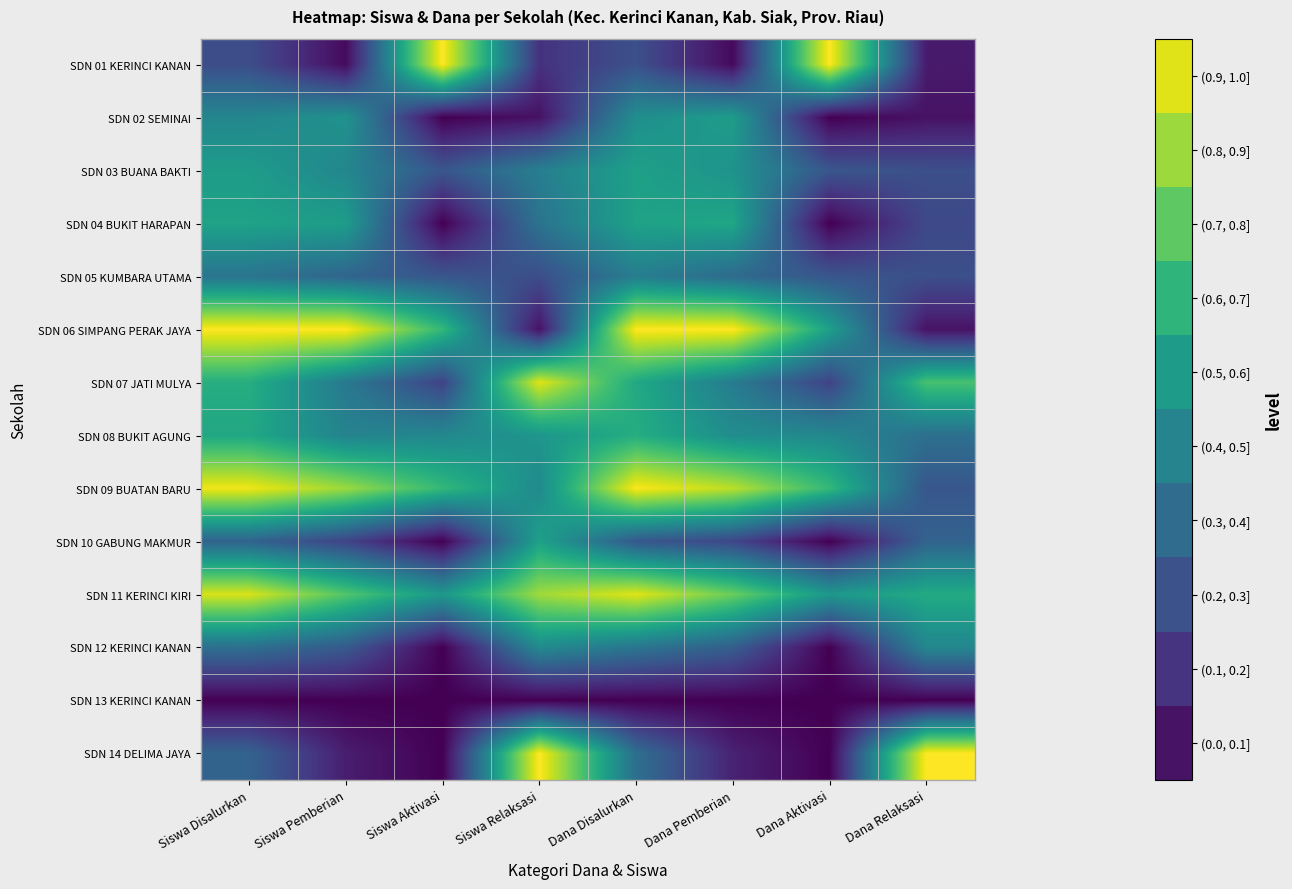

Reading left to right, extract all data points from this chart.

SDN 01 KERINCI KANAN: Siswa Disalurkan=0.2	Siswa Pemberian=0.0	Siswa Aktivasi=1.0	Siswa Relaksasi=0.1	Dana Disalurkan=0.2	Dana Pemberian=0.0	Dana Aktivasi=1.0	Dana Relaksasi=0.1
SDN 02 SEMINAI: Siswa Disalurkan=0.5	Siswa Pemberian=0.5	Siswa Aktivasi=0.0	Siswa Relaksasi=0.0	Dana Disalurkan=0.5	Dana Pemberian=0.6	Dana Aktivasi=0.0	Dana Relaksasi=0.0
SDN 03 BUANA BAKTI: Siswa Disalurkan=0.6	Siswa Pemberian=0.5	Siswa Aktivasi=0.3	Siswa Relaksasi=0.4	Dana Disalurkan=0.6	Dana Pemberian=0.5	Dana Aktivasi=0.3	Dana Relaksasi=0.2
SDN 04 BUKIT HARAPAN: Siswa Disalurkan=0.6	Siswa Pemberian=0.6	Siswa Aktivasi=0.0	Siswa Relaksasi=0.4	Dana Disalurkan=0.6	Dana Pemberian=0.6	Dana Aktivasi=0.0	Dana Relaksasi=0.2
SDN 05 KUMBARA UTAMA: Siswa Disalurkan=0.4	Siswa Pemberian=0.3	Siswa Aktivasi=0.3	Siswa Relaksasi=0.2	Dana Disalurkan=0.4	Dana Pemberian=0.3	Dana Aktivasi=0.3	Dana Relaksasi=0.2
SDN 06 SIMPANG PERAK JAYA: Siswa Disalurkan=1.0	Siswa Pemberian=1.0	Siswa Aktivasi=0.7	Siswa Relaksasi=0.0	Dana Disalurkan=1.0	Dana Pemberian=1.0	Dana Aktivasi=0.6	Dana Relaksasi=0.0
SDN 07 JATI MULYA: Siswa Disalurkan=0.6	Siswa Pemberian=0.4	Siswa Aktivasi=0.2	Siswa Relaksasi=1.0	Dana Disalurkan=0.6	Dana Pemberian=0.4	Dana Aktivasi=0.2	Dana Relaksasi=0.7
SDN 08 BUKIT AGUNG: Siswa Disalurkan=0.6	Siswa Pemberian=0.4	Siswa Aktivasi=0.5	Siswa Relaksasi=0.5	Dana Disalurkan=0.6	Dana Pemberian=0.5	Dana Aktivasi=0.5	Dana Relaksasi=0.4
SDN 09 BUATAN BARU: Siswa Disalurkan=1.0	Siswa Pemberian=0.9	Siswa Aktivasi=0.7	Siswa Relaksasi=0.5	Dana Disalurkan=1.0	Dana Pemberian=0.9	Dana Aktivasi=0.7	Dana Relaksasi=0.3
SDN 10 GABUNG MAKMUR: Siswa Disalurkan=0.3	Siswa Pemberian=0.2	Siswa Aktivasi=0.0	Siswa Relaksasi=0.6	Dana Disalurkan=0.3	Dana Pemberian=0.2	Dana Aktivasi=0.0	Dana Relaksasi=0.3
SDN 11 KERINCI KIRI: Siswa Disalurkan=0.9	Siswa Pemberian=0.7	Siswa Aktivasi=0.5	Siswa Relaksasi=0.9	Dana Disalurkan=1.0	Dana Pemberian=0.8	Dana Aktivasi=0.5	Dana Relaksasi=0.6
SDN 12 KERINCI KANAN: Siswa Disalurkan=0.4	Siswa Pemberian=0.3	Siswa Aktivasi=0.0	Siswa Relaksasi=0.5	Dana Disalurkan=0.4	Dana Pemberian=0.3	Dana Aktivasi=0.0	Dana Relaksasi=0.5
SDN 13 KERINCI KANAN: Siswa Disalurkan=0.0	Siswa Pemberian=0.0	Siswa Aktivasi=0.0	Siswa Relaksasi=0.0	Dana Disalurkan=0.0	Dana Pemberian=0.0	Dana Aktivasi=0.0	Dana Relaksasi=0.0
SDN 14 DELIMA JAYA: Siswa Disalurkan=0.3	Siswa Pemberian=0.1	Siswa Aktivasi=0.0	Siswa Relaksasi=1.0	Dana Disalurkan=0.4	Dana Pemberian=0.1	Dana Aktivasi=0.0	Dana Relaksasi=1.0